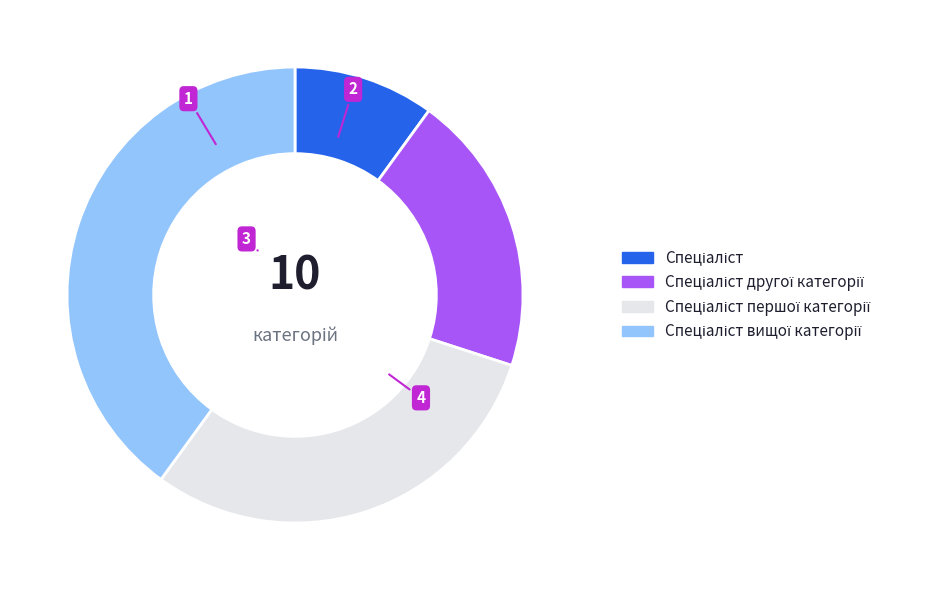

Does any single category account for the majority?

No